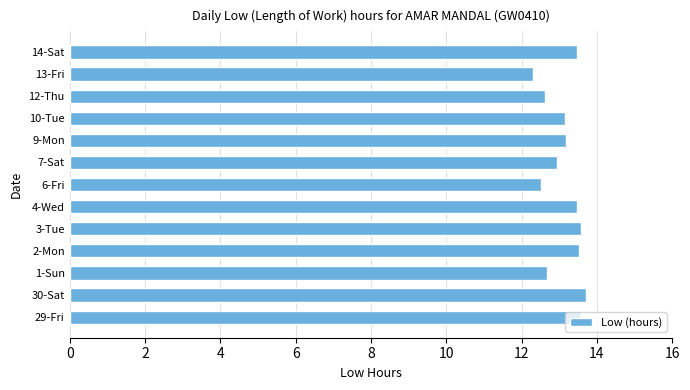

What is the greatest value displayed?

13.7